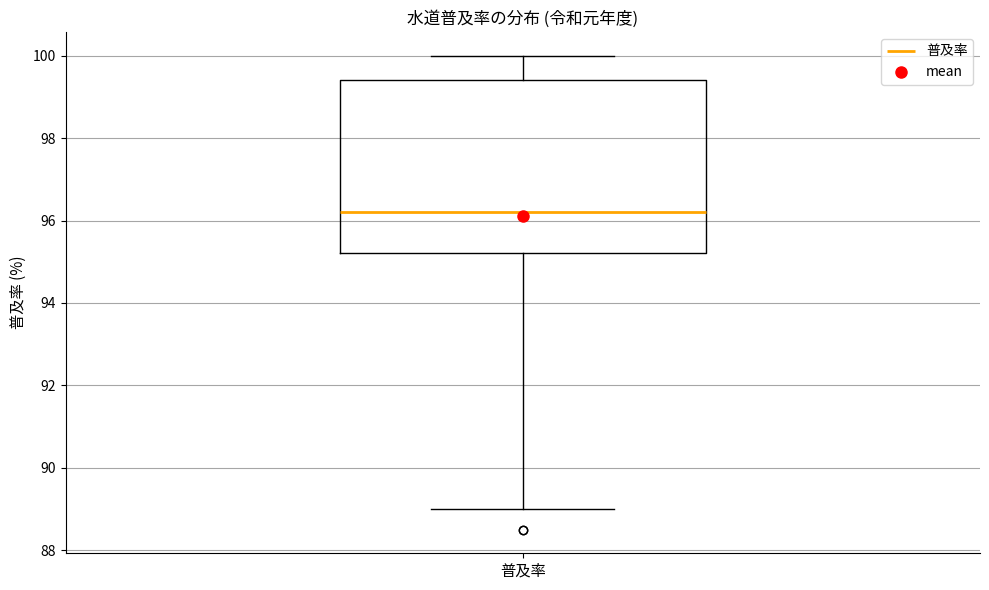

Where does the median line of the box for 普及率 sit on the y-axis? The values are not printed on the chart, so give them approximately, as read against the axis.

96.2